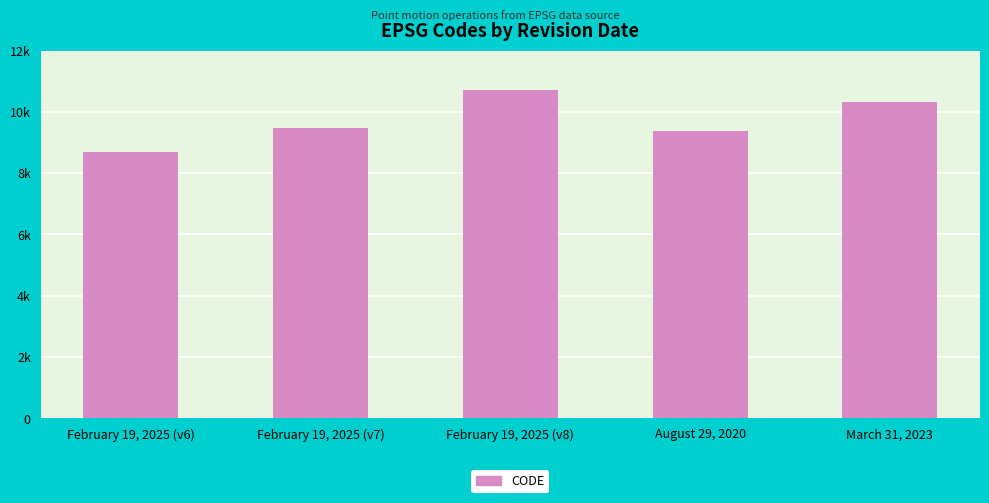

What is the label of the 3rd bar from the left?

February 19, 2025 (v8)